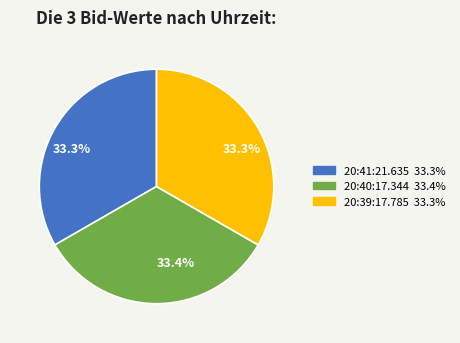

Count the number of slices in the pie.

3